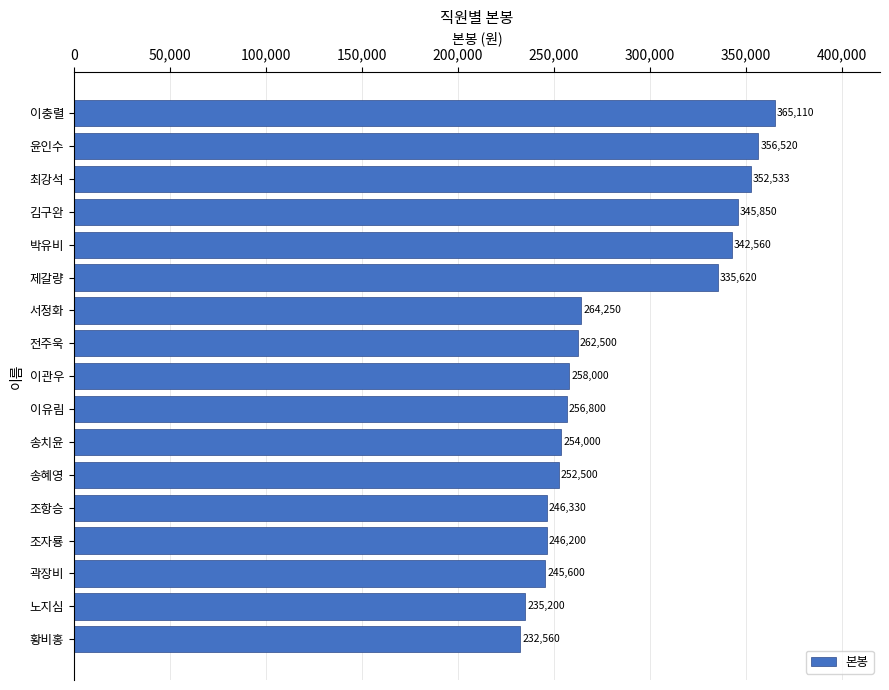

What is the change in value from 이유림 to 제갈량?

+78820